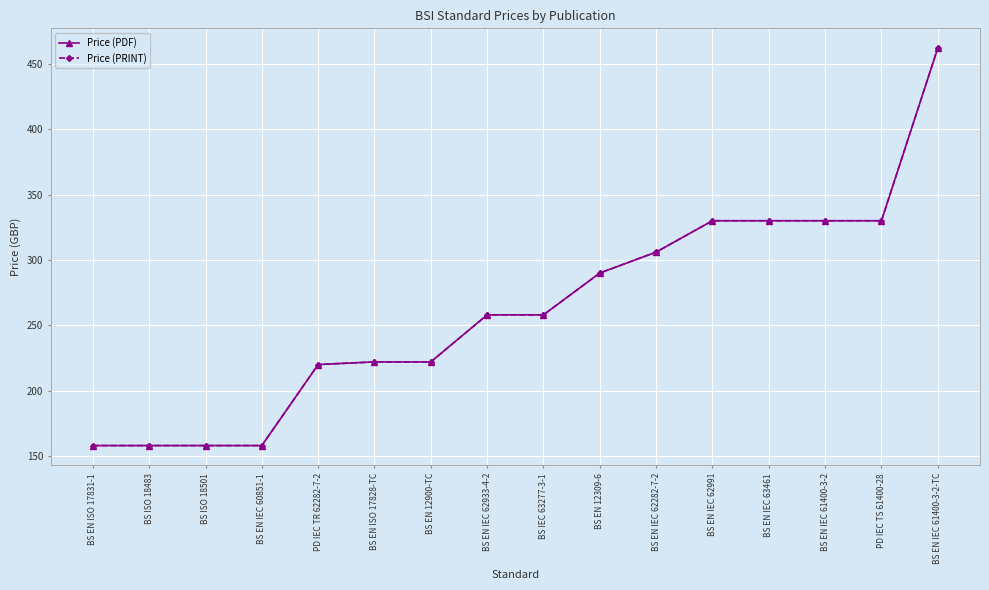

Which series has the largest total across all categories?

Price (PDF)